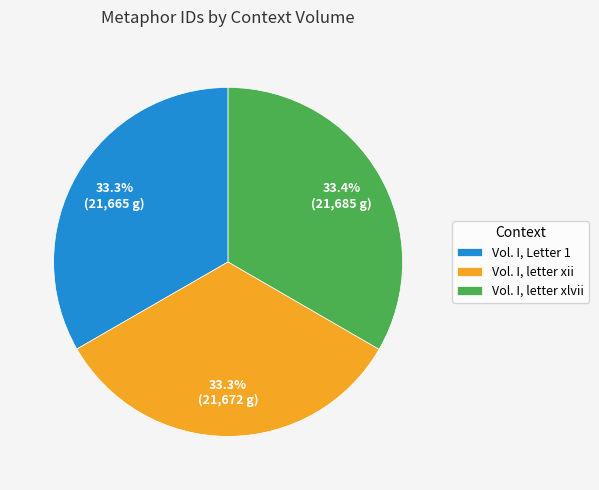

Is there a majority slice in this chart?

No